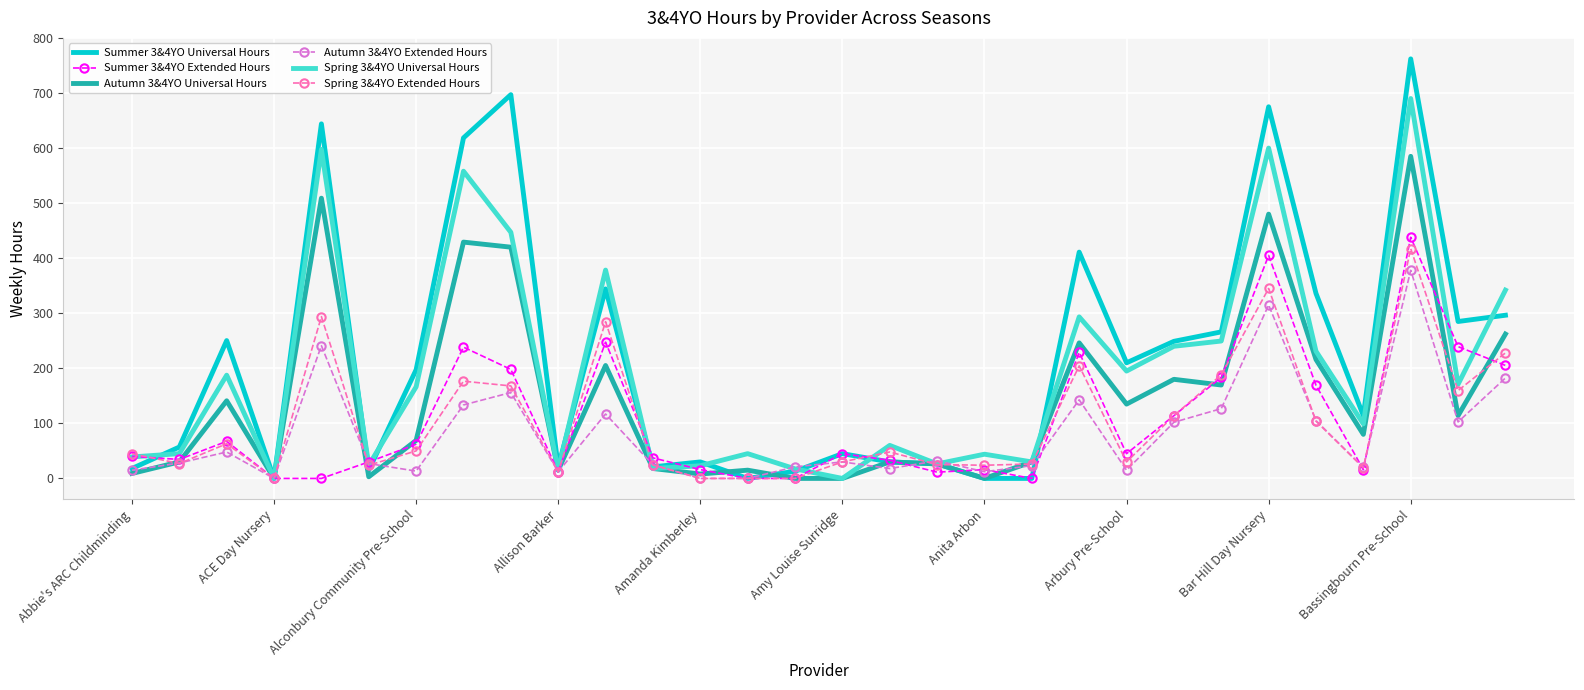

Which series has the widest spread of values?

Summer 3&4YO Universal Hours